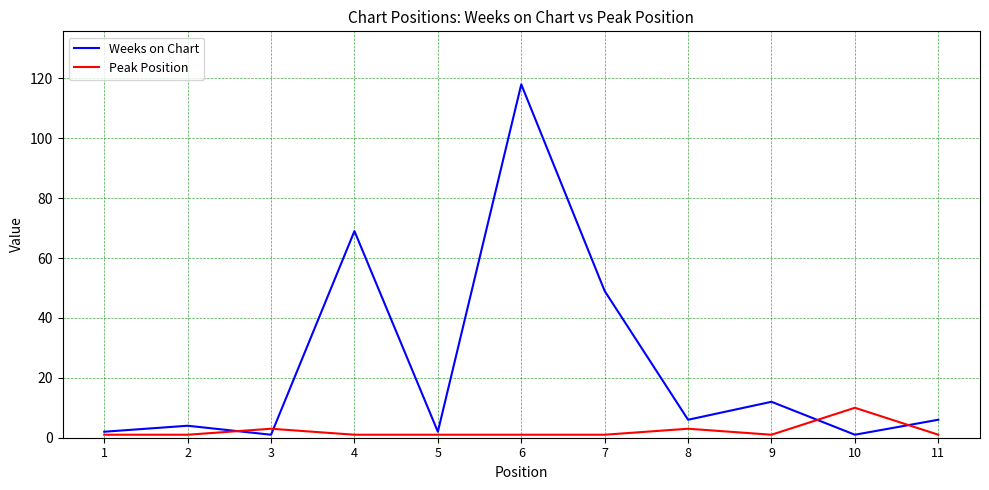

What is the highest value of the Weeks on Chart series?

118